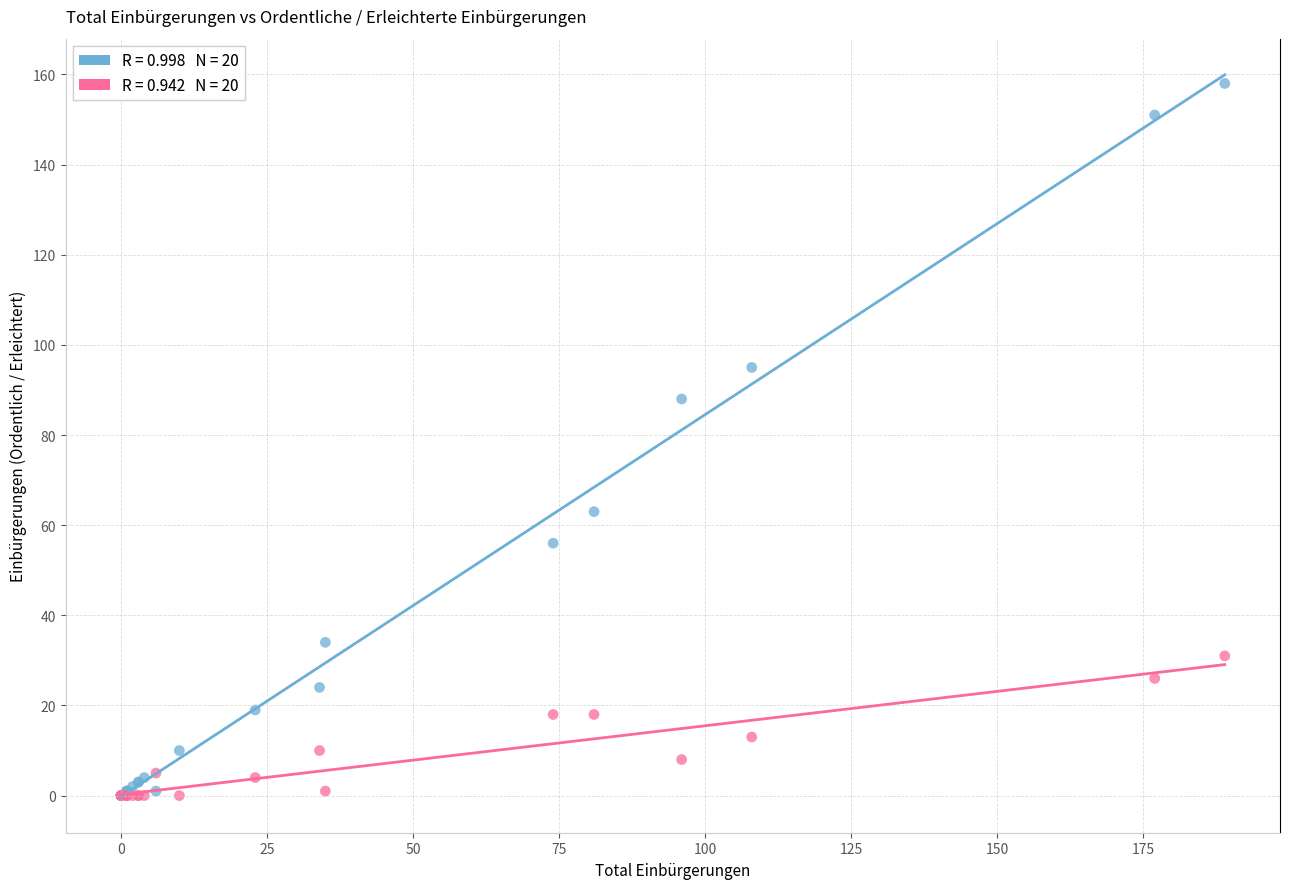

Across all series, what Y value is closest to 79?

88